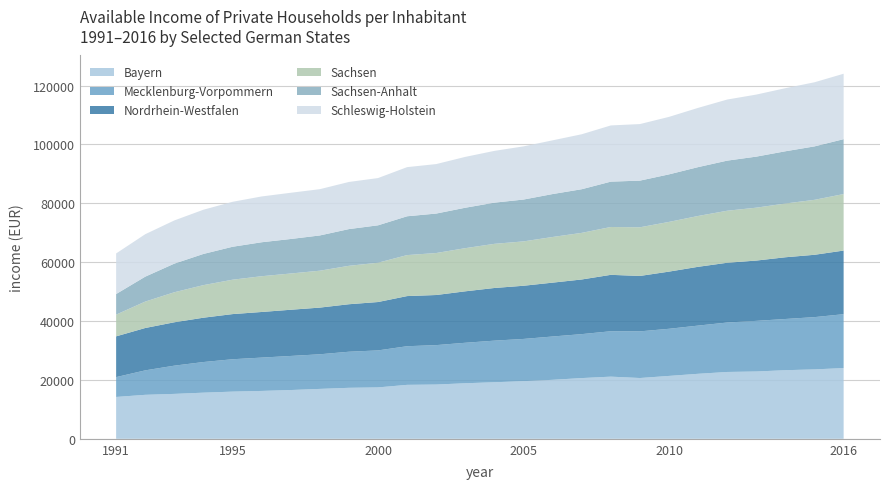

Reading left to right, extract all data points from this chart.

Bayern: 14212	14937	15253	15670	16024	16260	16564	16948	17319	17459	18324	18429	18867	19208	19578	20036	20625	21112	20645	21358	22080	22700	22862	23301	23574	24026
Mecklenburg-Vorpommern: 6739	8309	9593	10405	10997	11322	11574	11761	12255	12566	13122	13394	13752	14135	14342	14712	14929	15421	15845	16011	16373	16796	17197	17395	17755	18299
Nordrhein-Westfalen: 13848	14389	14735	15061	15337	15496	15696	15855	16135	16433	17032	17018	17477	17885	18064	18295	18562	19160	18827	19419	19968	20301	20483	20966	21174	21614
Sachsen: 7377	8973	10197	11059	11679	12142	12311	12532	13047	13351	13920	14260	14657	14993	15067	15506	15831	16251	16527	16882	17265	17668	17963	18260	18665	19191
Sachsen-Anhalt: 6999	8466	9725	10599	11190	11539	11723	11977	12476	12706	13189	13408	13736	13990	14216	14585	14826	15407	15848	16151	16595	17022	17343	17742	18157	18648
Schleswig-Holstein: 13782	14413	14666	15014	15270	15555	15697	15713	16005	16047	16686	16803	17270	17583	18059	18244	18666	19085	19209	19524	20122	20746	21068	21428	21774	22217